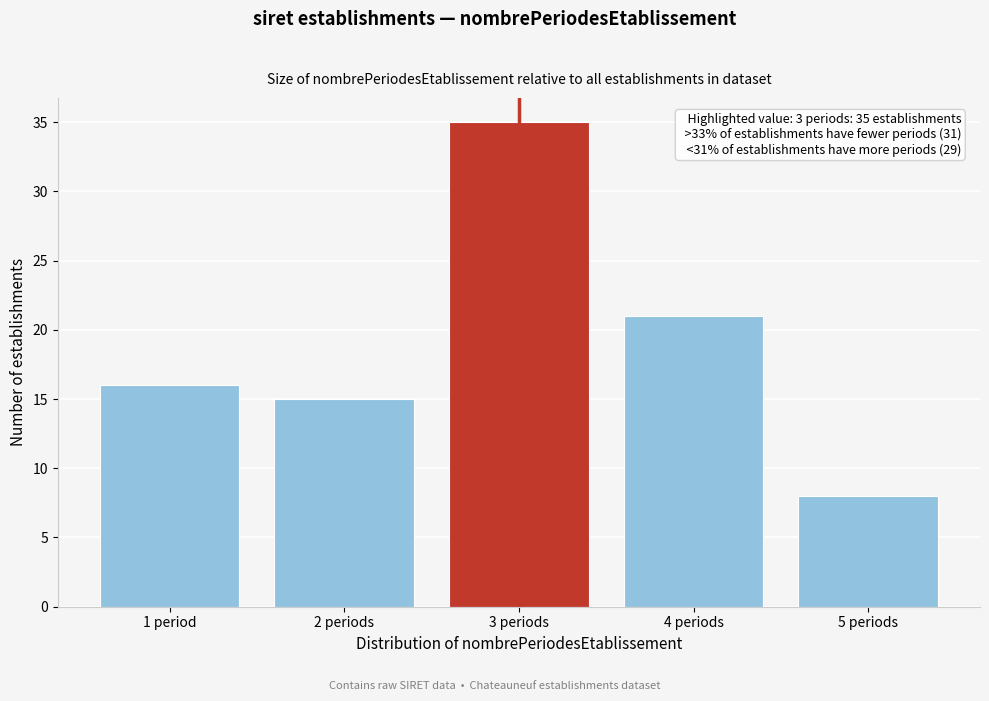

Reading left to right, transcribe all the data shown in this chart.

16	15	35	21	8